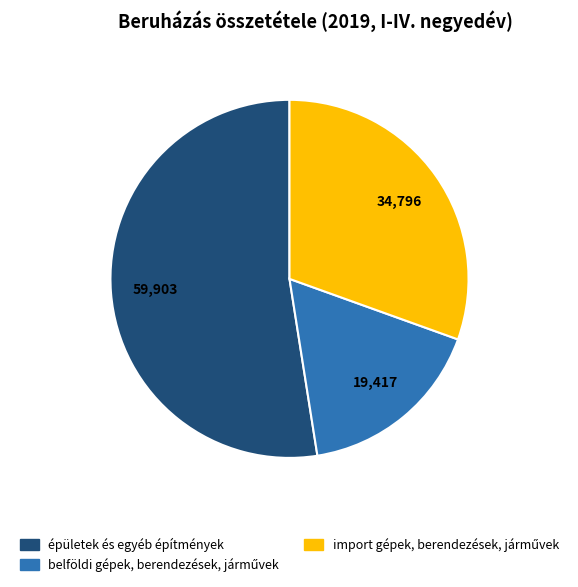

Is there a majority slice in this chart?

Yes